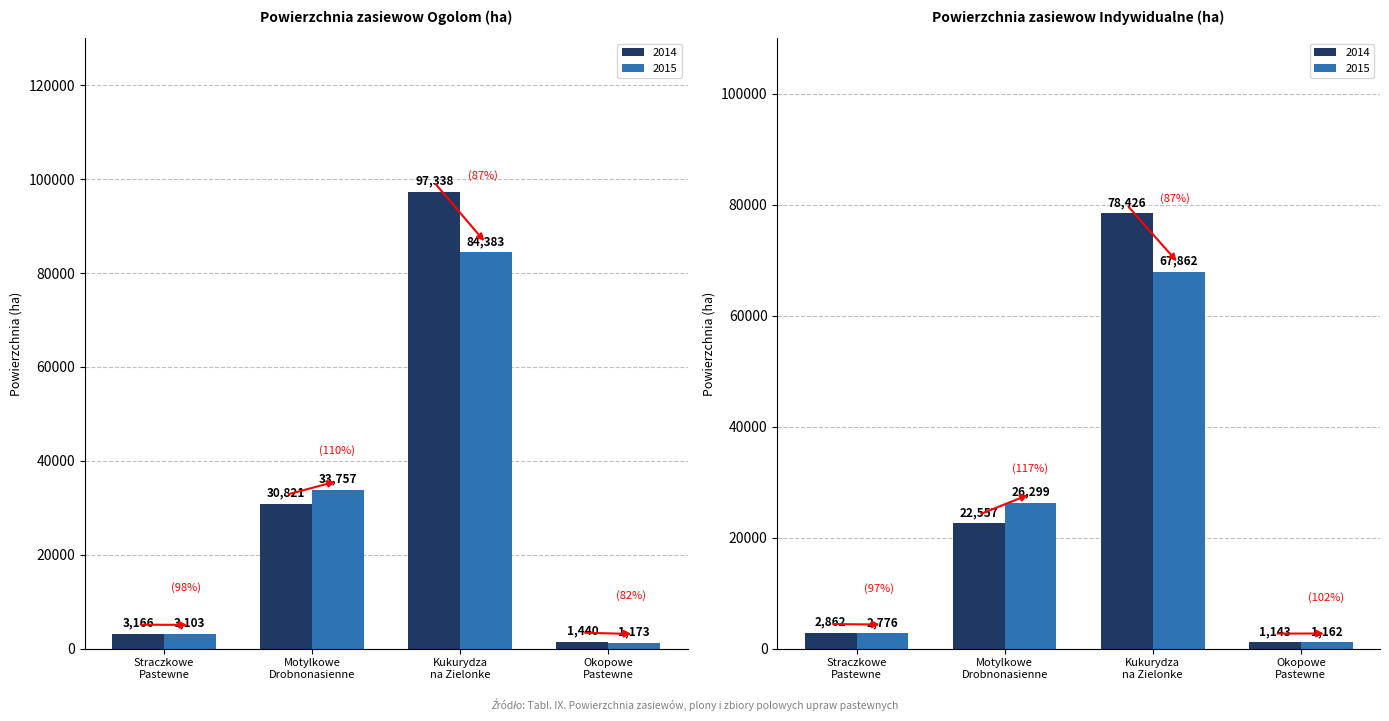

The Ogolom 2015 series shows 33757 at Motylkowe
Drobnonasienne. True or false?

True